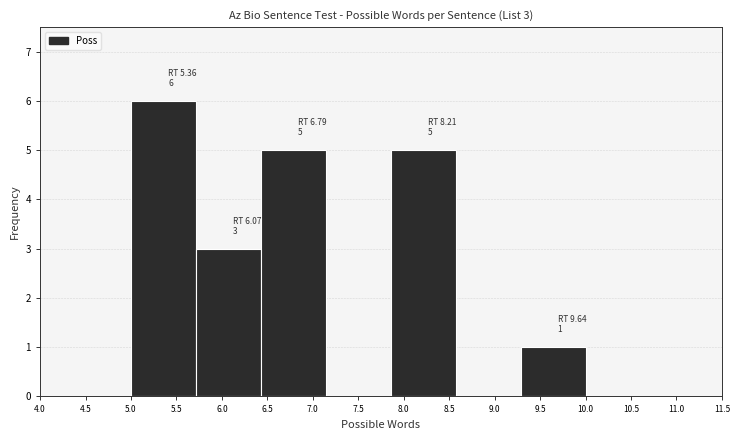

Which range on the x-axis has the tallest bar?

5.00 to 5.70